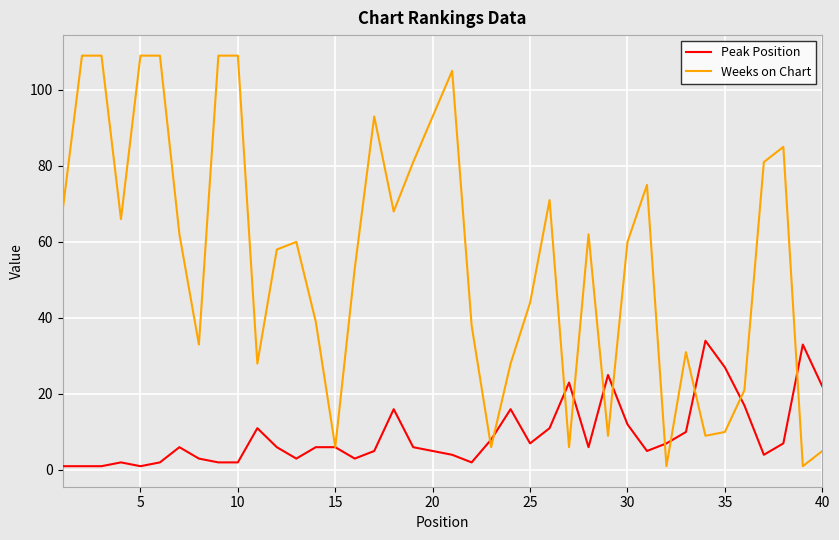

Which series has the largest range (max minus min)?

Weeks on Chart